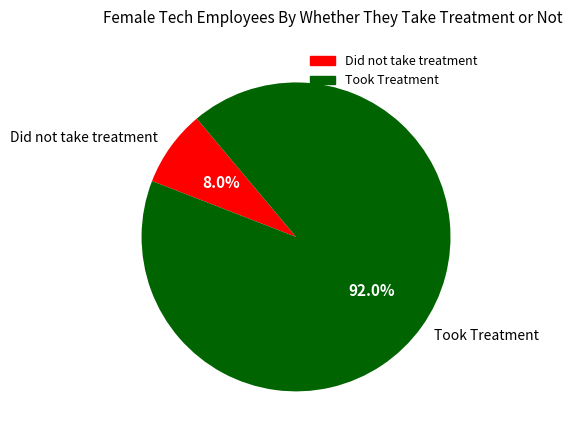

Count the number of slices in the pie.

2